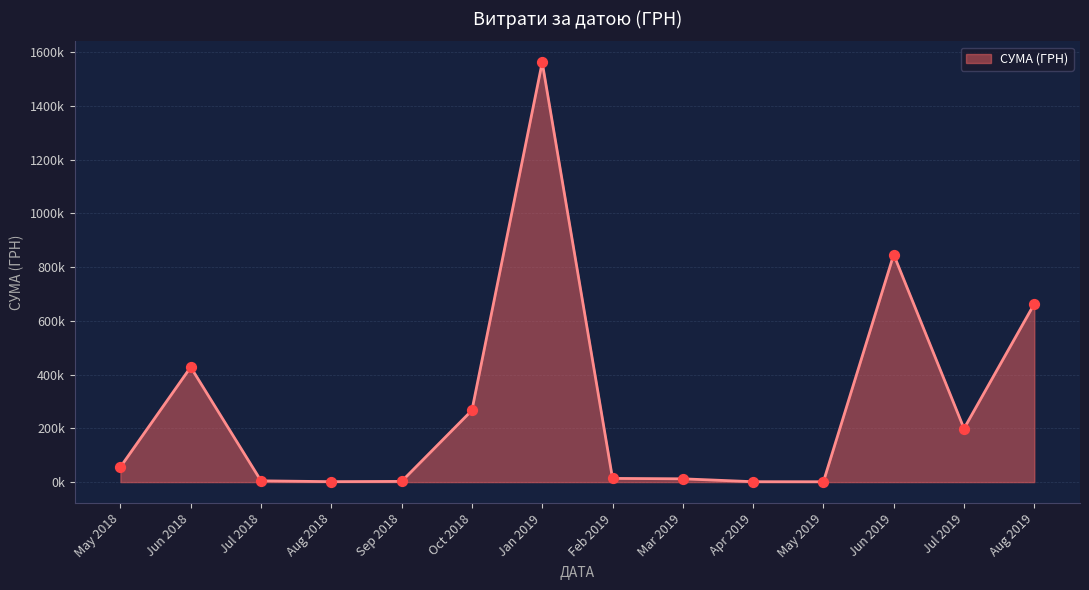

Is this an area chart (filled region under the line)?

Yes